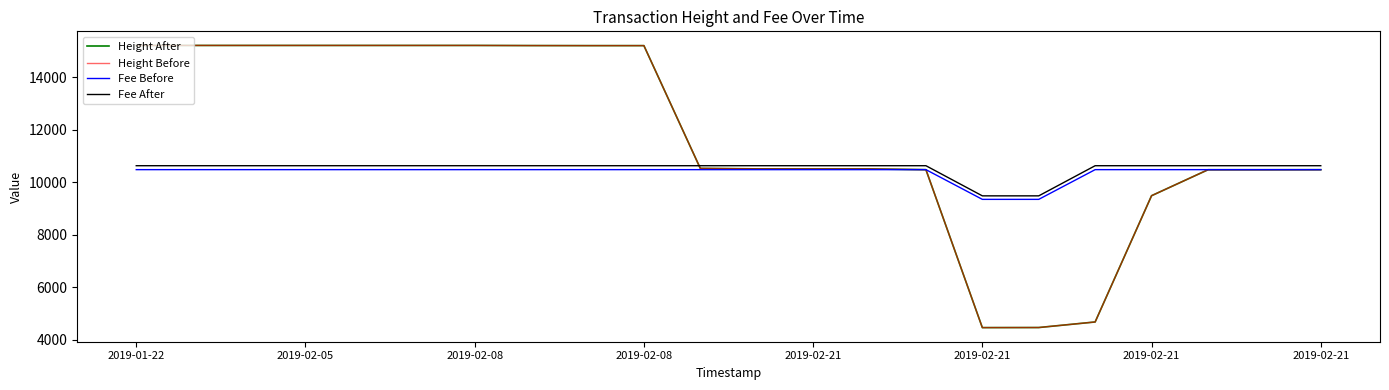

Does the chart have visible grid lines?

No